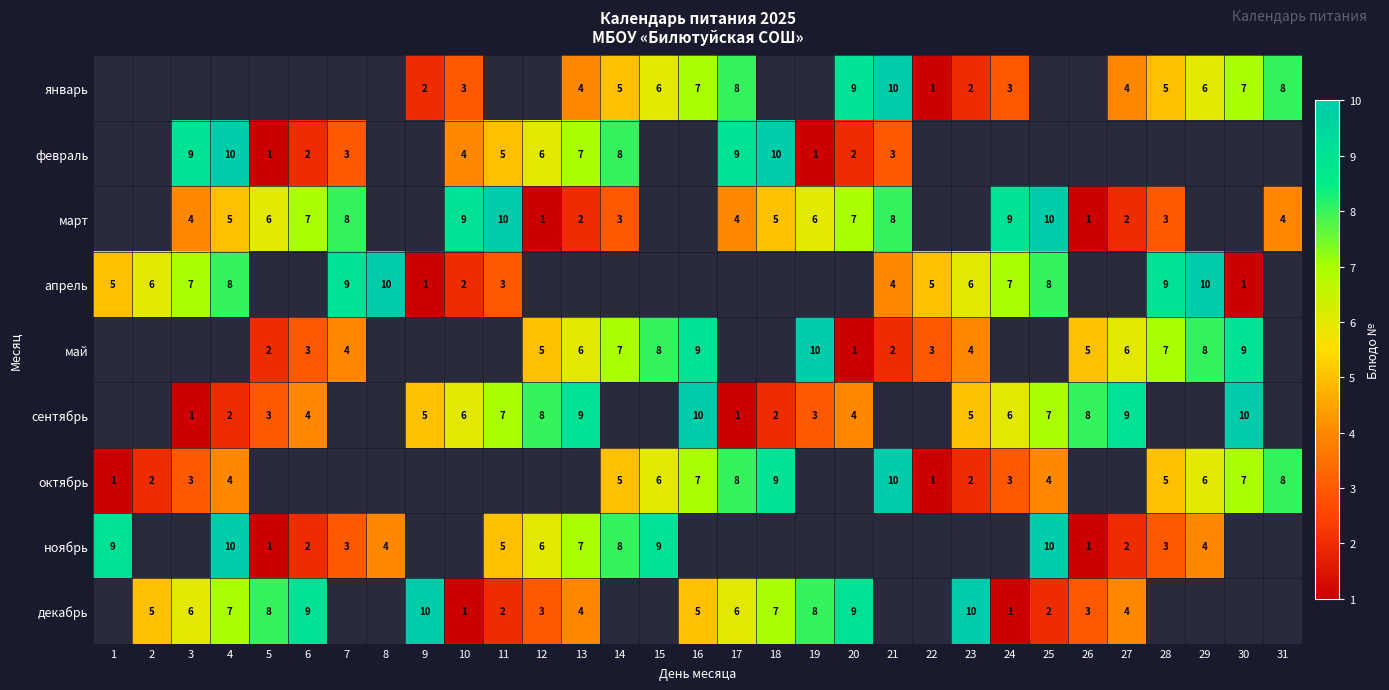

Is it true that декабрь equals 4 at 13?

True